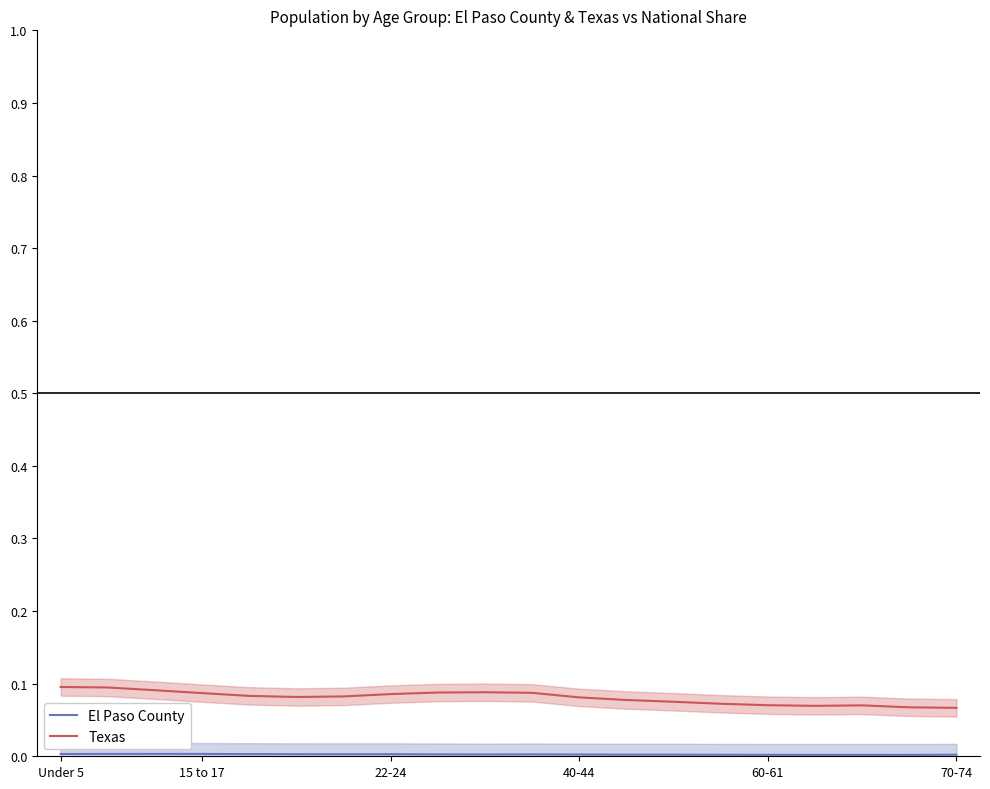

Reading right to left, transcribe all the data shown in this chart.

El Paso County: 0.0	0.0	0.0	0.0	0.0	0.0	0.0	0.0	0.0	0.0	0.0	0.0	0.0	0.0	0.0	0.0	0.0	0.0	0.0	0.0
Texas: 0.1	0.1	0.1	0.1	0.1	0.1	0.1	0.1	0.1	0.1	0.1	0.1	0.1	0.1	0.1	0.1	0.1	0.1	0.1	0.1